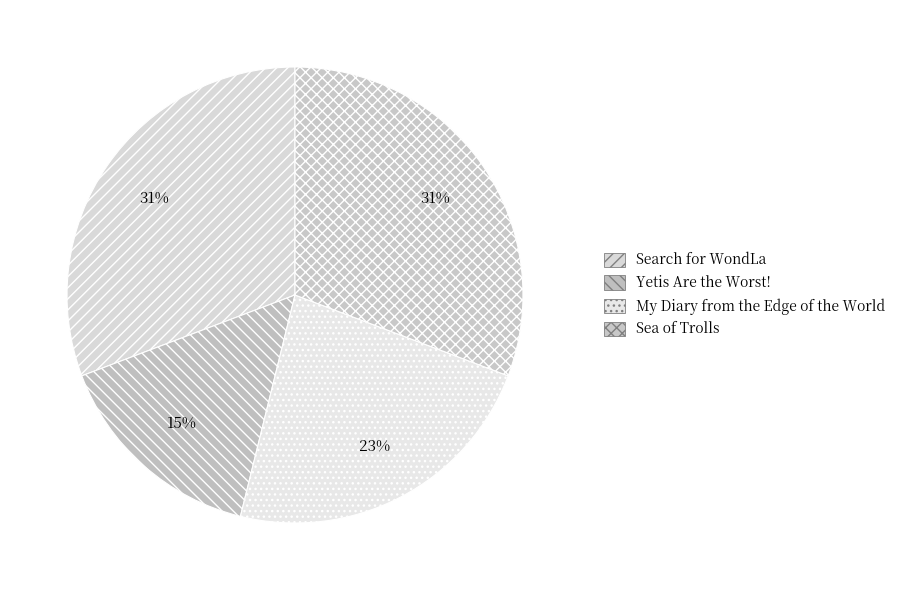

The Yetis Are the Worst! slice represents 27% of the pie. True or false?

False